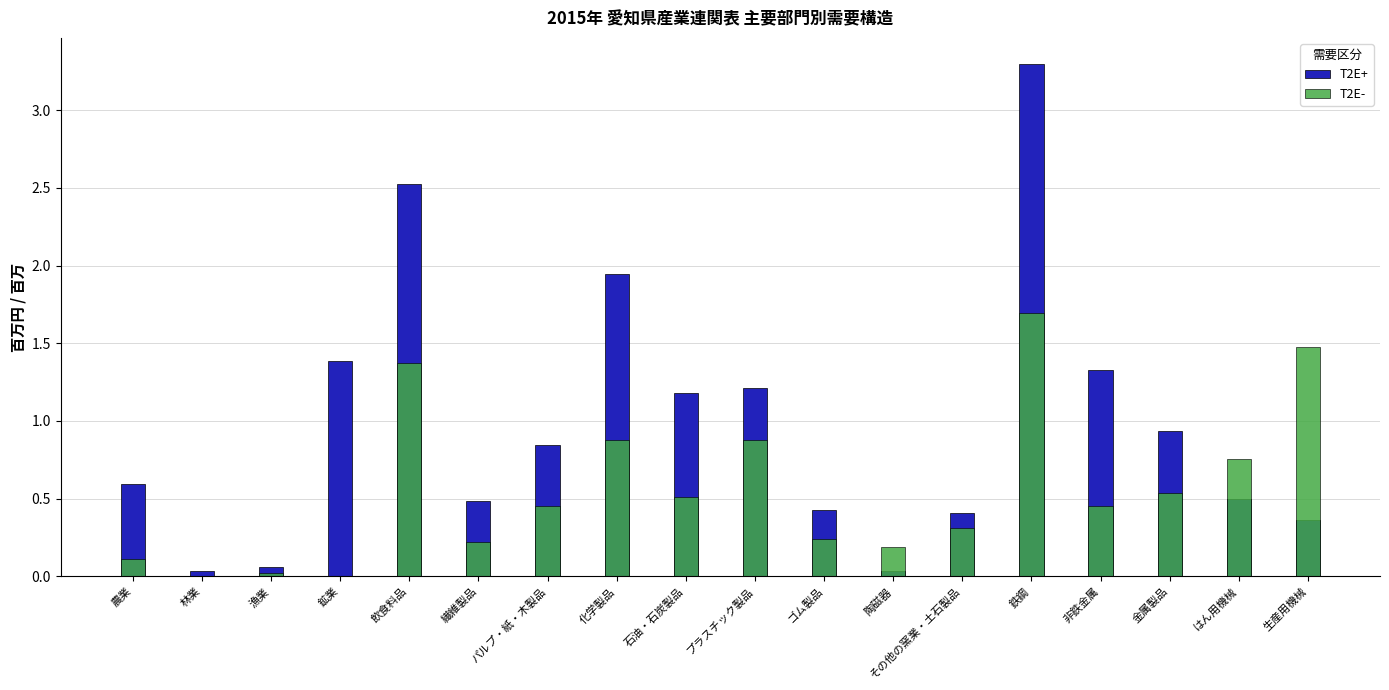

Reading left to right, what are all the values shown in this chart?

T2E+: 農業=0.6	林業=0.0	漁業=0.1	鉱業=1.4	飲食料品=2.5	繊維製品=0.5	パルプ・紙・木製品=0.8	化学製品=1.9	石油・石炭製品=1.2	プラスチック製品=1.2	ゴム製品=0.4	陶磁器=0.0	その他の窯業・土石製品=0.4	鉄鋼=3.3	非鉄金属=1.3	金属製品=0.9	はん用機械=0.5	生産用機械=0.4
T2E-: 農業=0.1	林業=0.0	漁業=0.0	鉱業=0.0	飲食料品=1.4	繊維製品=0.2	パルプ・紙・木製品=0.4	化学製品=0.9	石油・石炭製品=0.5	プラスチック製品=0.9	ゴム製品=0.2	陶磁器=0.2	その他の窯業・土石製品=0.3	鉄鋼=1.7	非鉄金属=0.5	金属製品=0.5	はん用機械=0.8	生産用機械=1.5